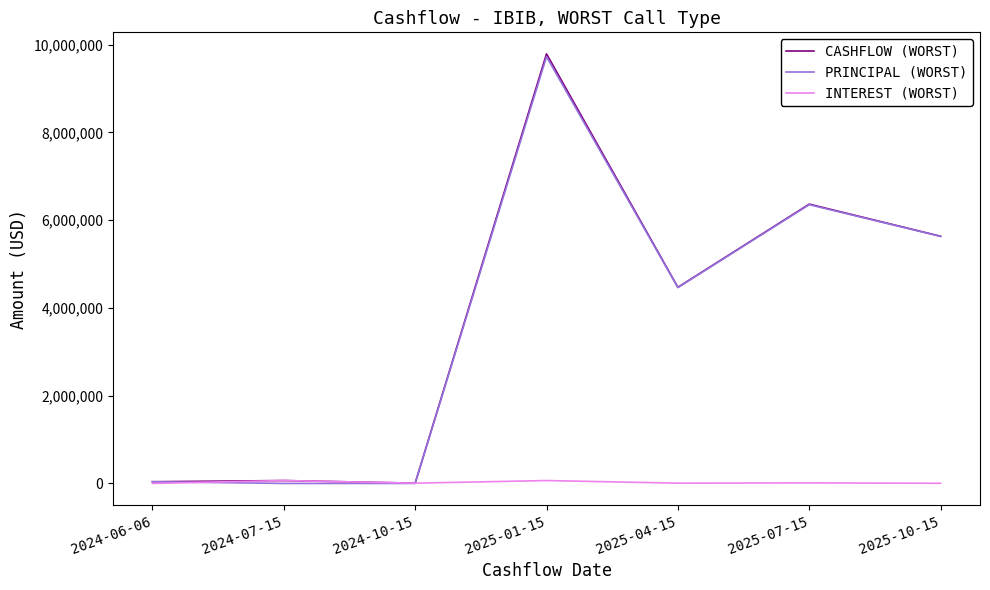

What is the maximum value for CASHFLOW (WORST)?

9789161.8